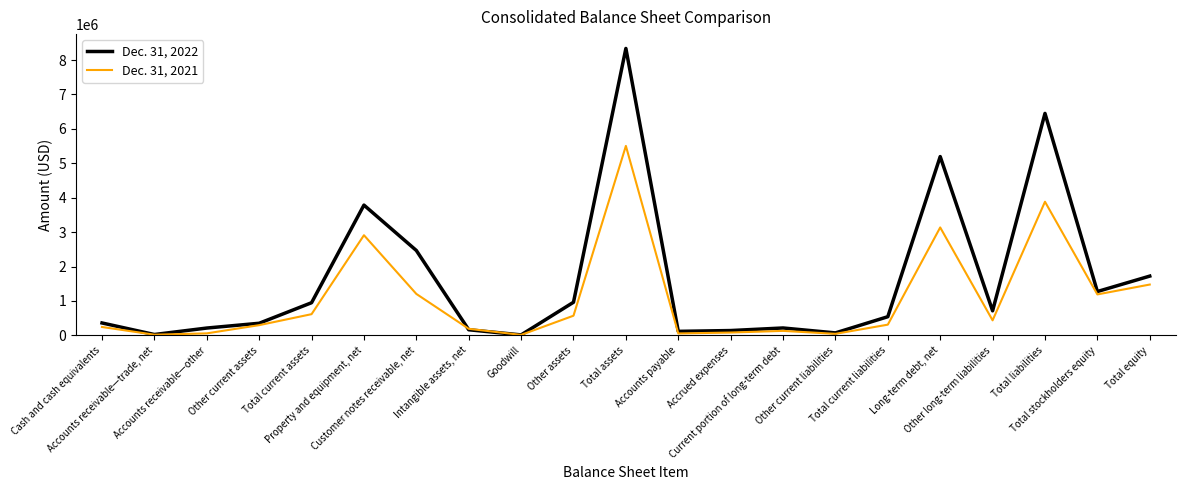

Which series has the largest range (max minus min)?

Dec. 31, 2022